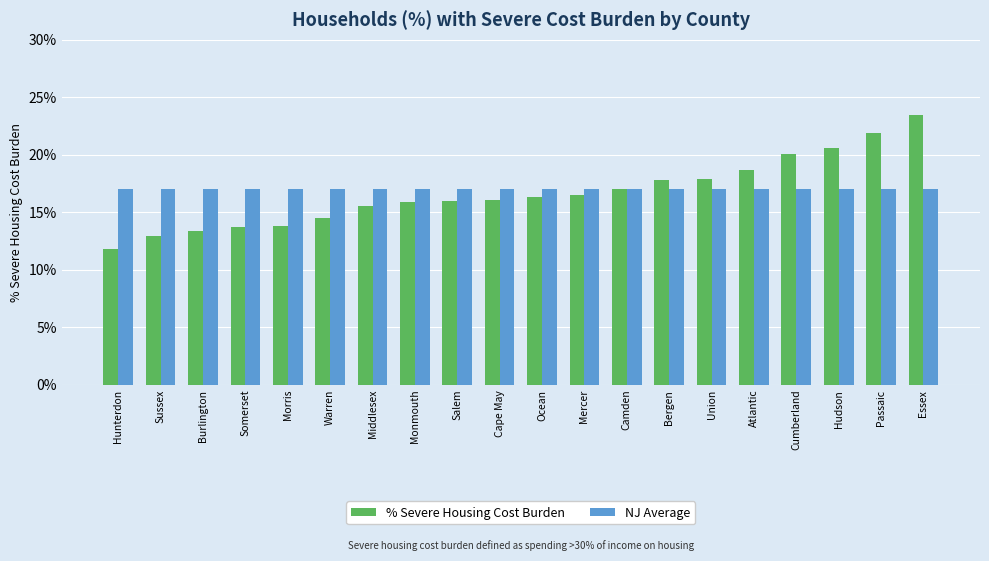

Read the NJ Average value at Morris.

17.0